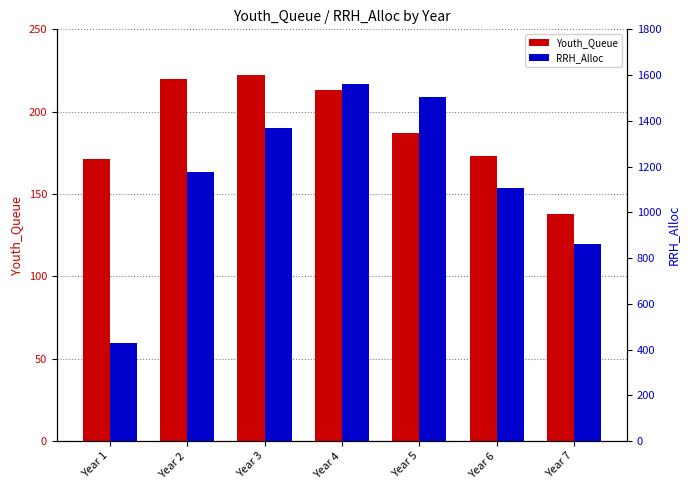

Reading left to right, extract all data points from this chart.

Youth_Queue: 171	220	222	213	187	173	138
RRH_Alloc: 427	1176	1370	1562	1506	1107	860